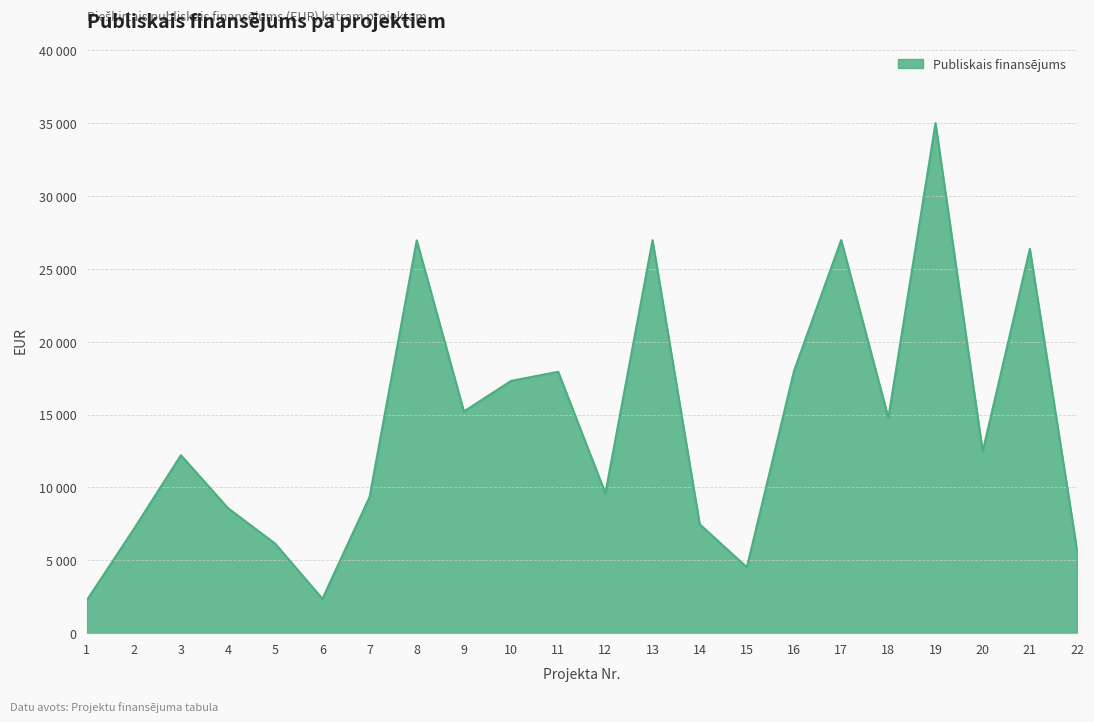

Rank the categories by value from lowest to highest.

1, 6, 15, 22, 5, 2, 14, 4, 7, 12, 3, 20, 18, 9, 10, 11, 16, 21, 8, 13, 17, 19